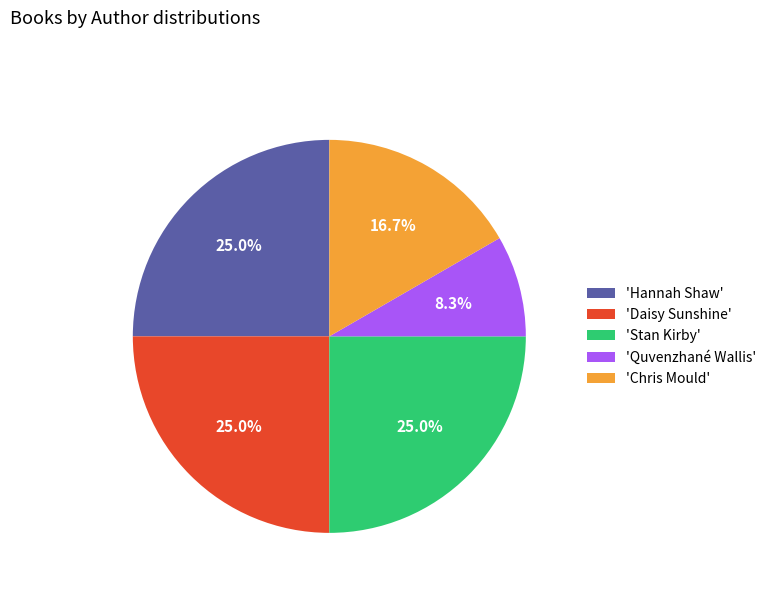

Which has a higher value, 'Chris Mould' or 'Hannah Shaw'?

'Hannah Shaw'